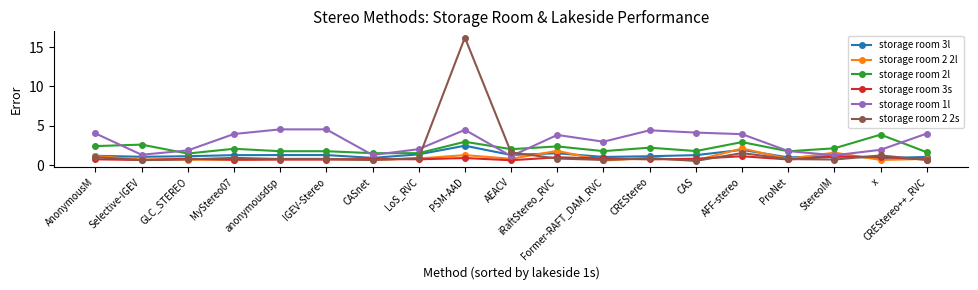

What is the minimum value shown in the chart?

0.5